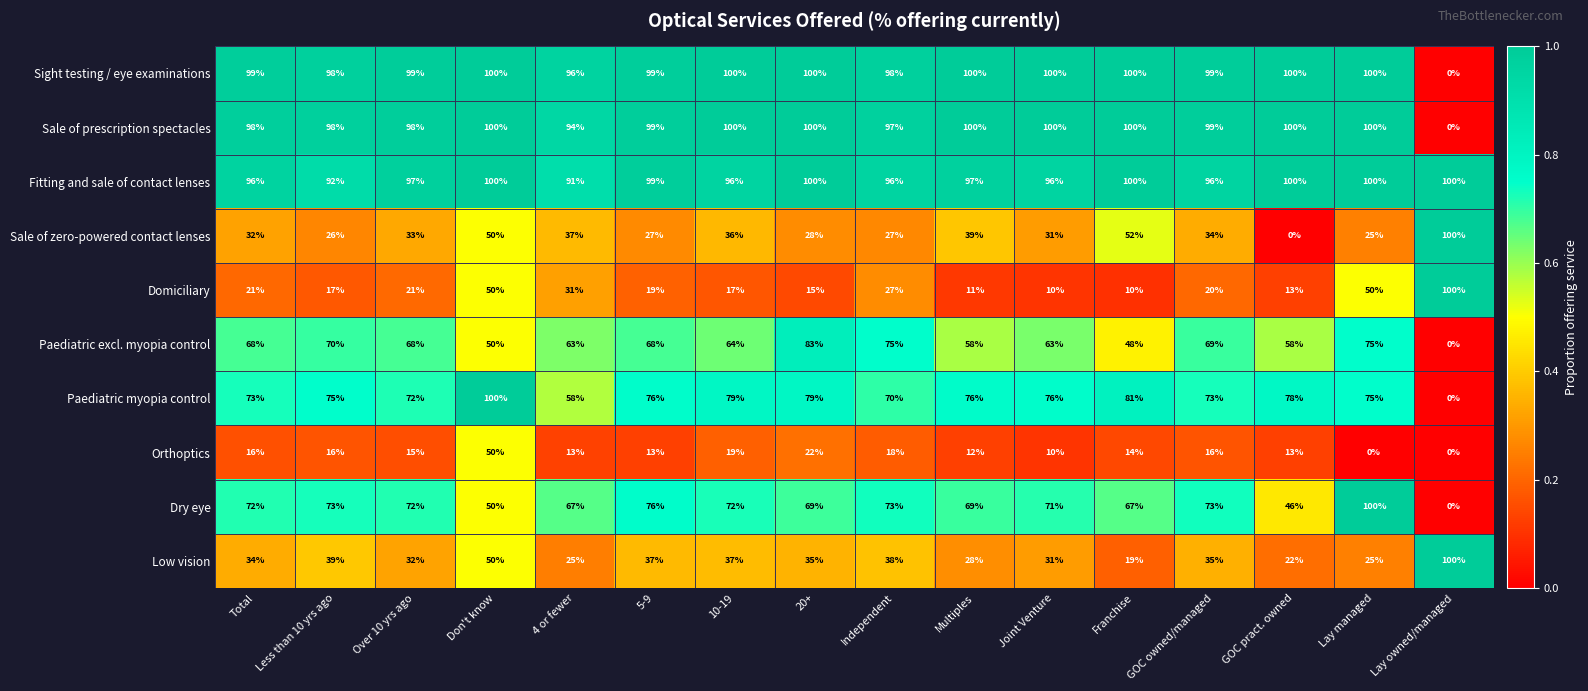

What is the average value of the Orthoptics series?

15